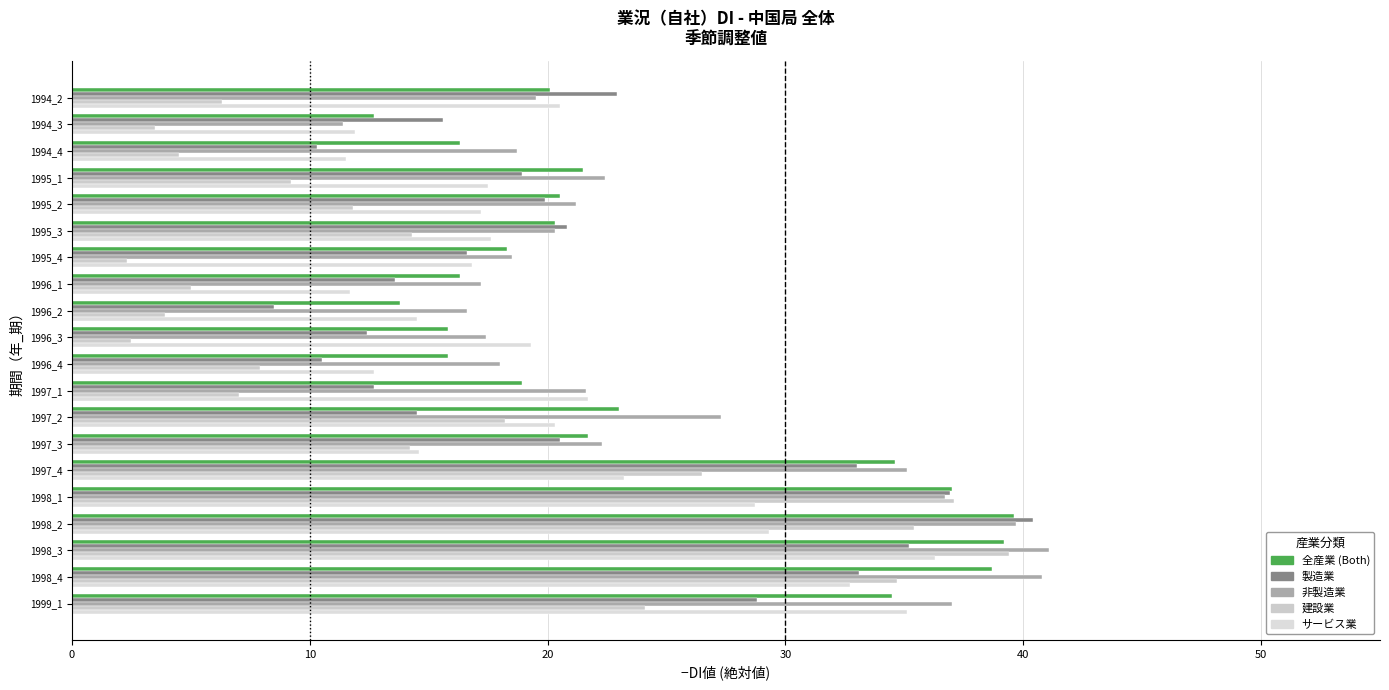

Is it true that 全産業 equals 30.0 at 1997_2?

False